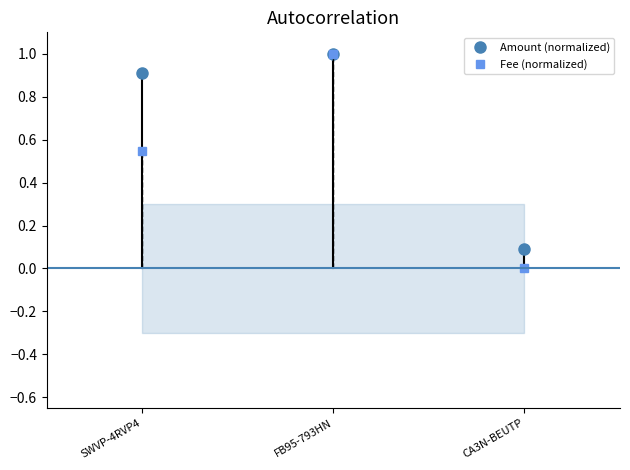

What is the value of the Fee (normalized) point at the 2nd from the left?

1.0